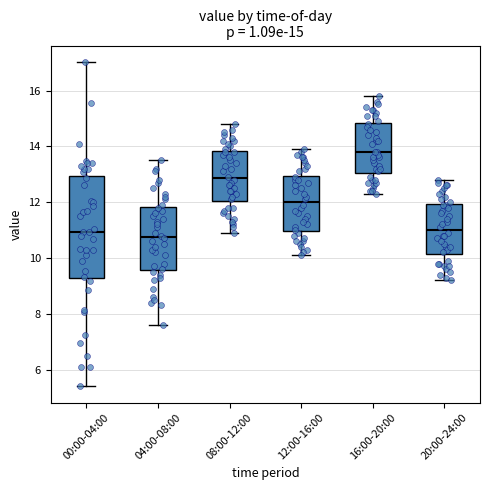

Comparing the boxes themselves (not the whiskers), which one is the tallest?

00:00-04:00